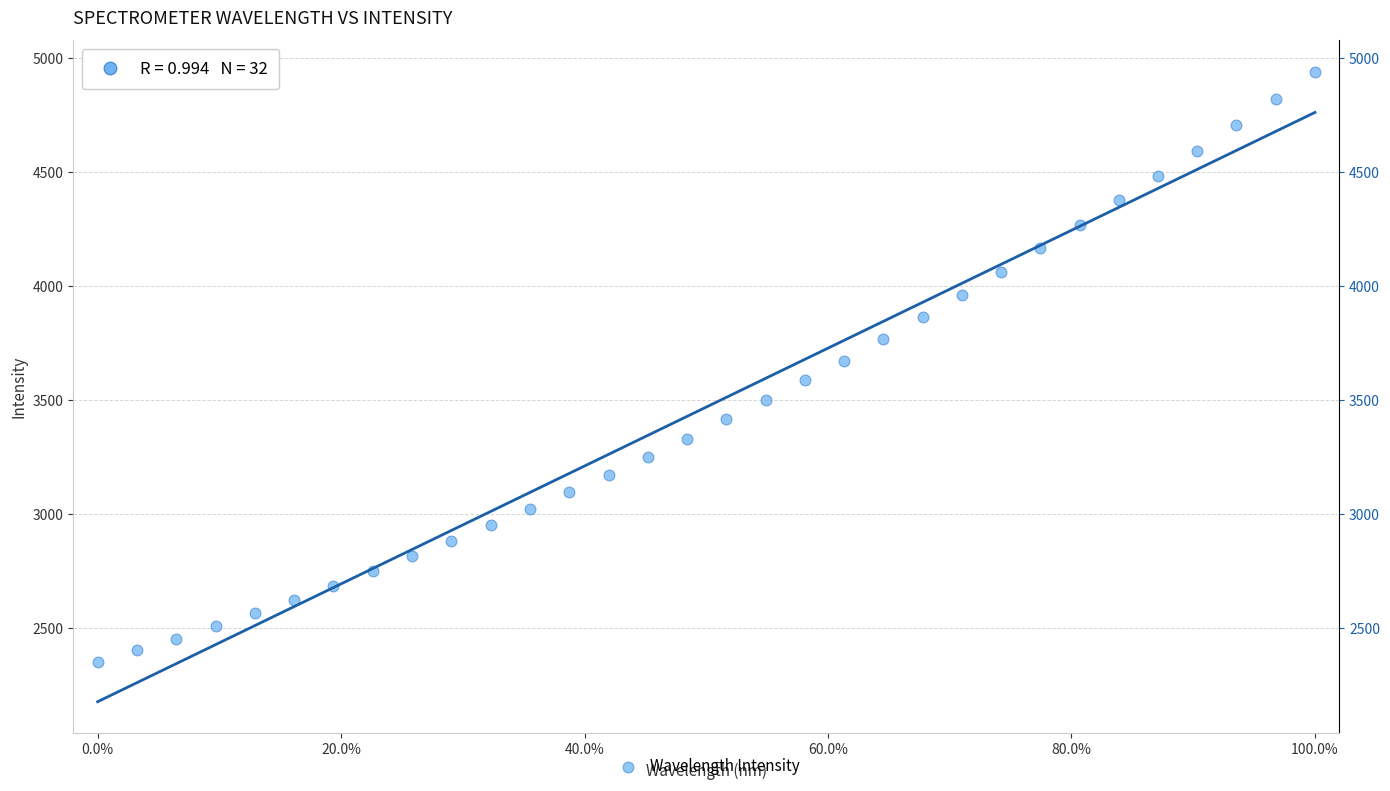

What is the range of X values (max minus min)?

100.0